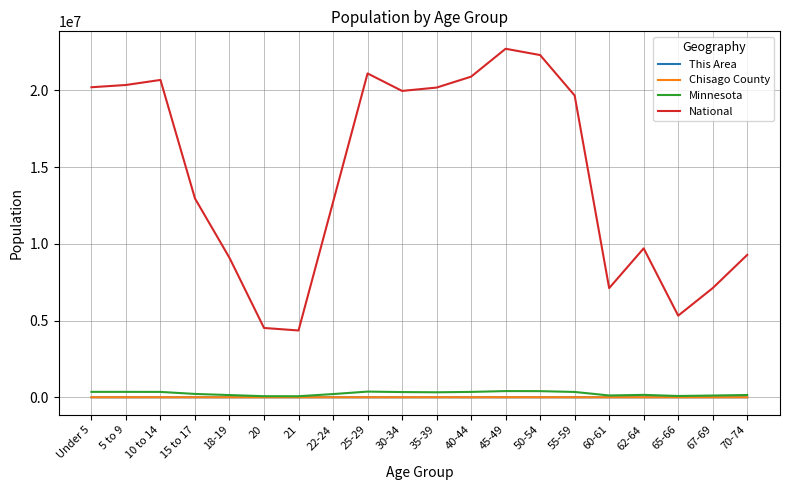

What are all the series names shown in the legend?

This Area, Chisago County, Minnesota, National